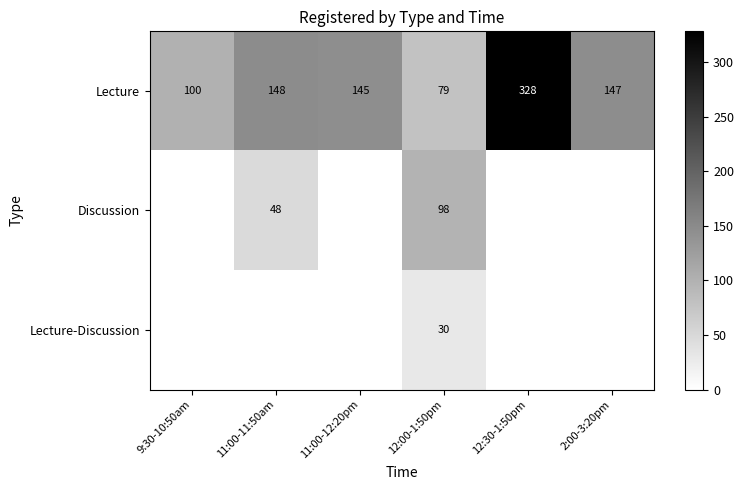

At which label does Lecture reach its minimum?

12:00-1:50pm